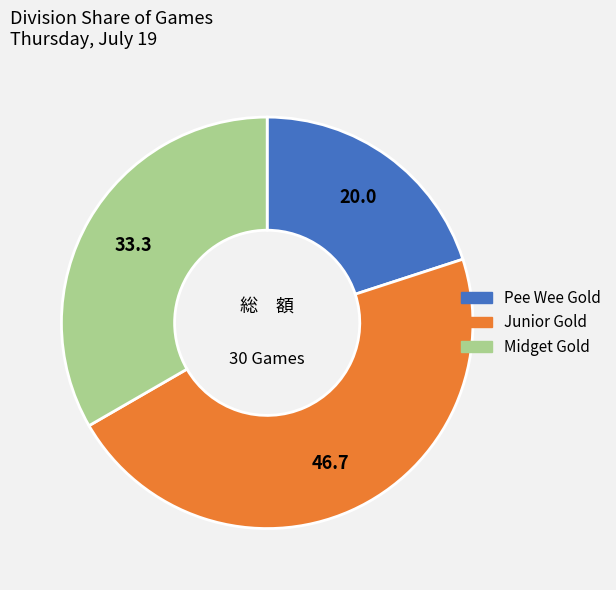

Is there a majority slice in this chart?

No